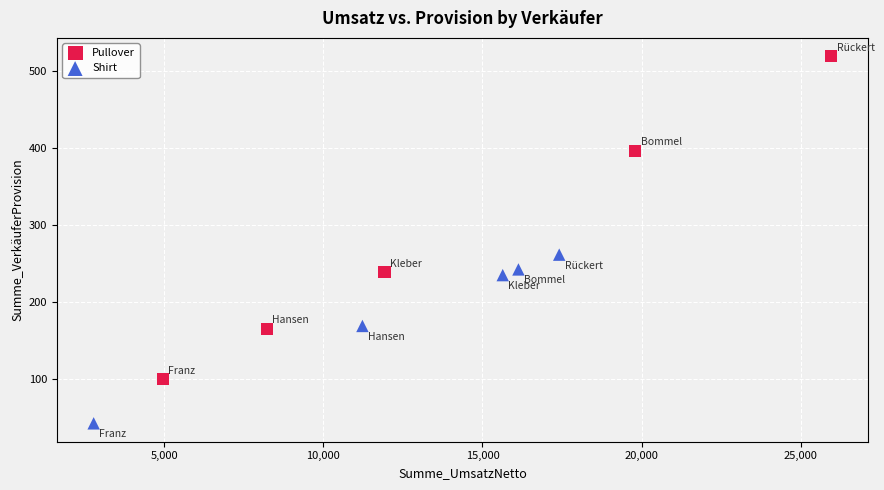

Which series reaches the minimum Y coordinate?

Shirt